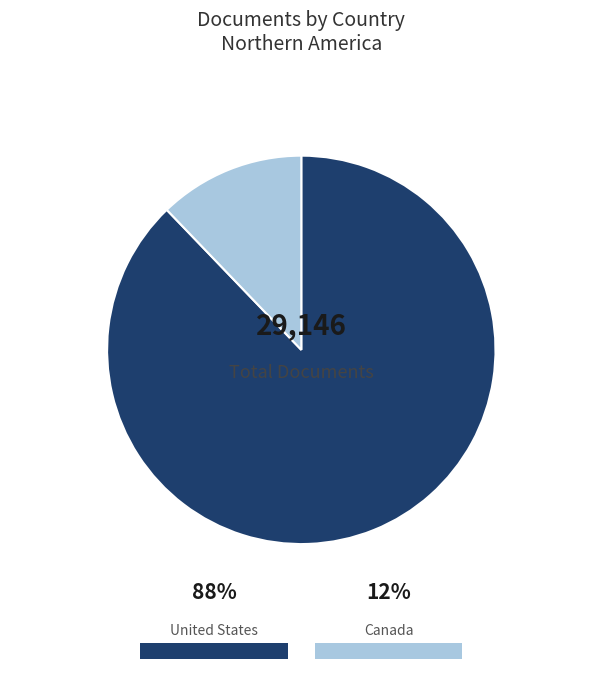

What is the change in value from United States to Canada?

-22044